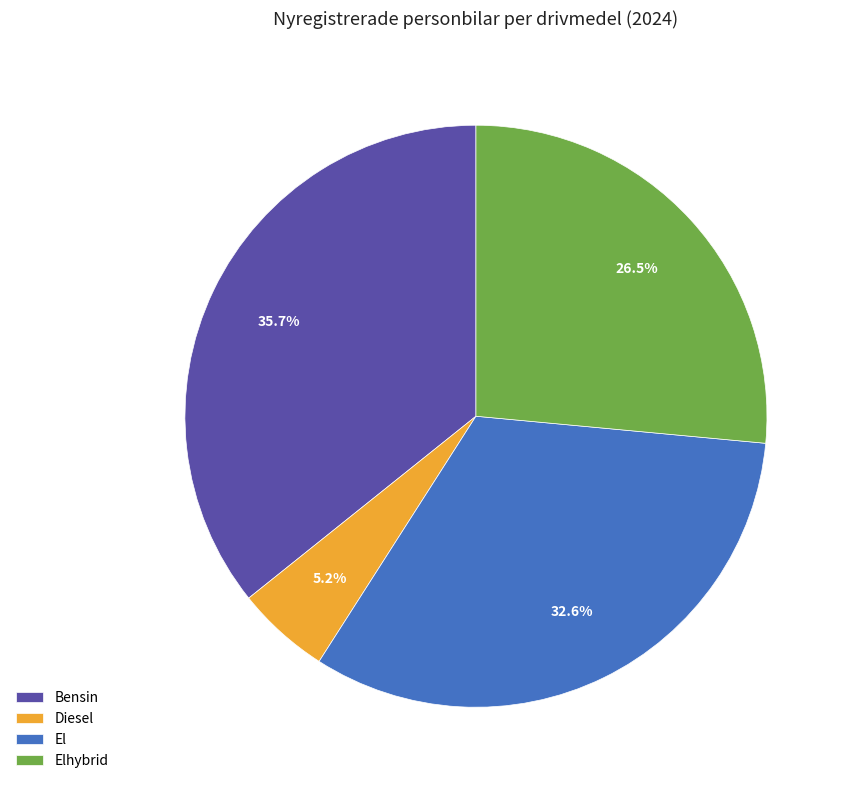

How much of the chart is everything except El?

67.4%